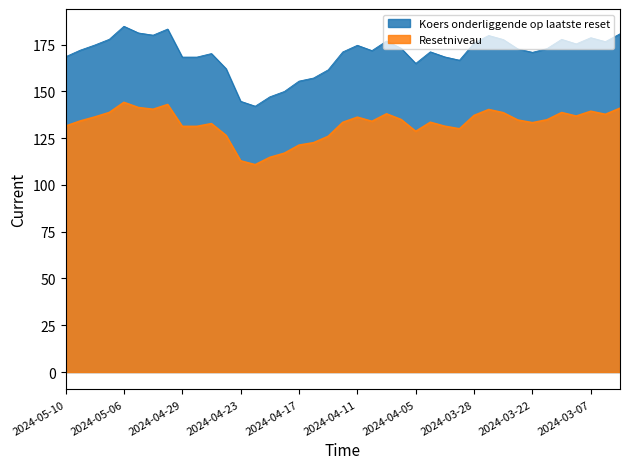

Between 2024-04-16 and 2024-03-08, which is larger?

2024-03-08